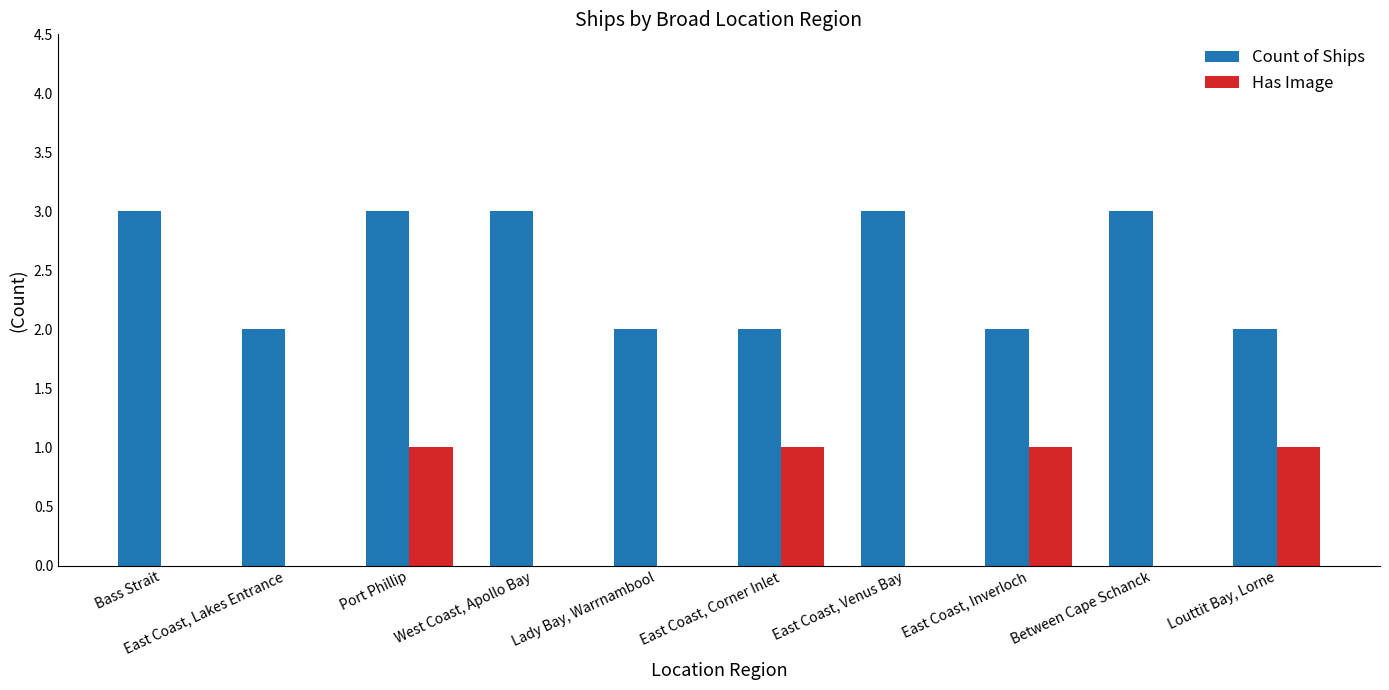

What value does the Count of Ships series have at Between Cape Schanck?

3